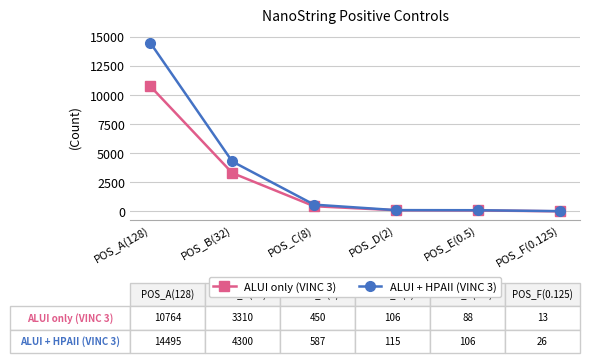

What is the value of the ALUI only (VINC 3) point at the 5th from the left?

88